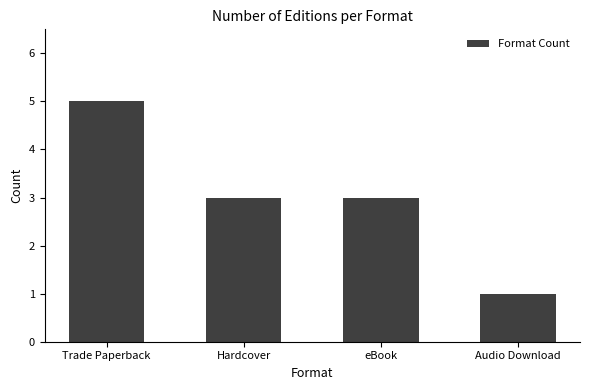

Count the number of categories in the chart.

4